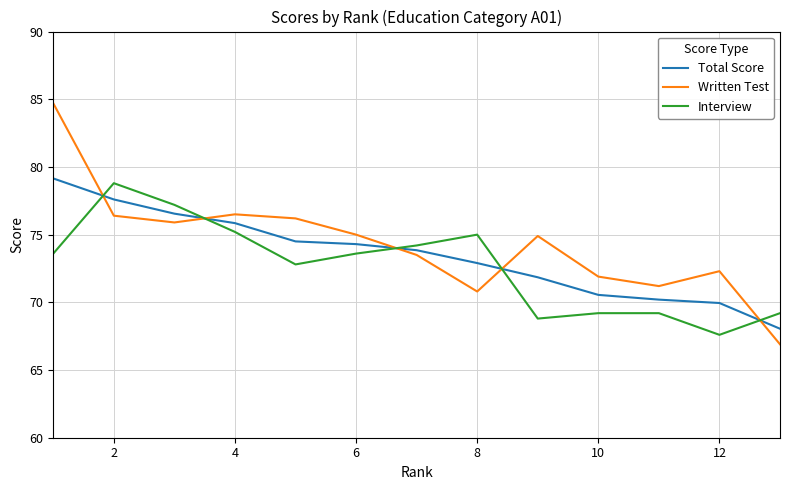

How many lines are shown in the chart?

3